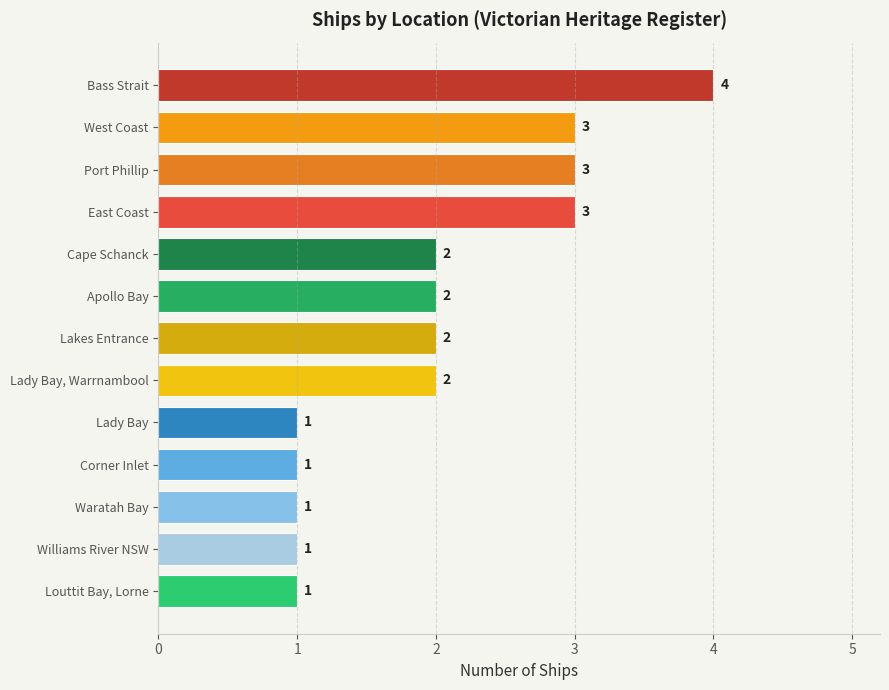

What is the smallest value displayed?

1